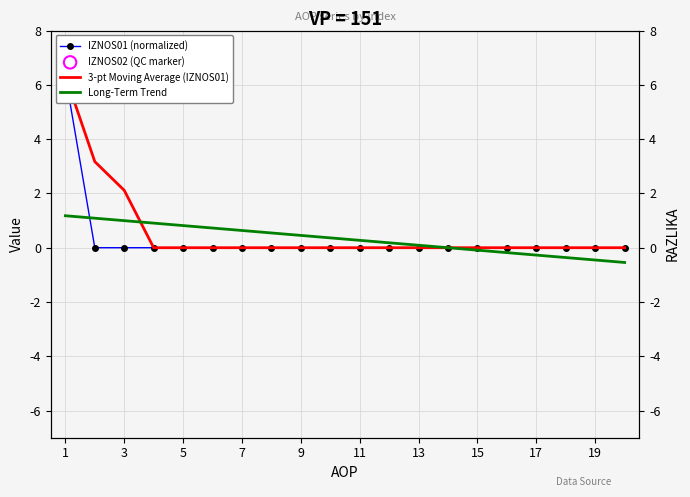

Which series has the largest total across all categories?

3-pt Moving Average (IZNOS01)